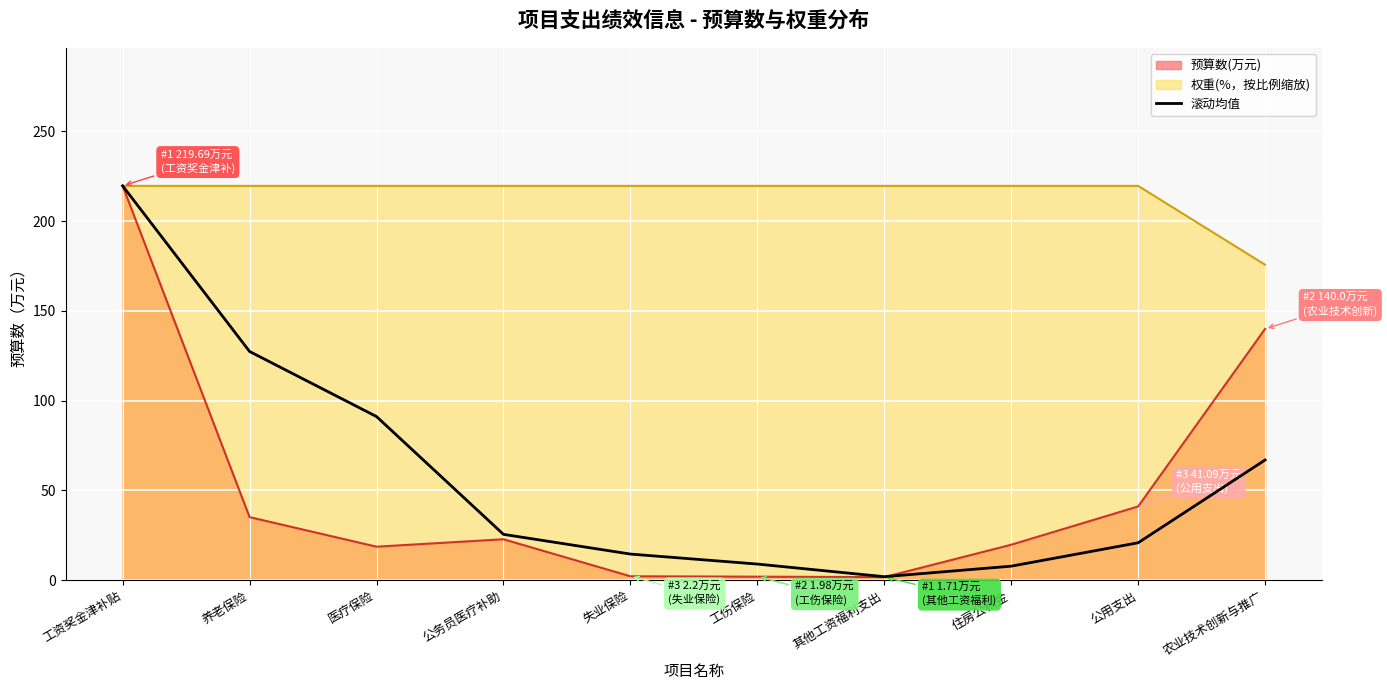

True or false: the data shows 65.4 at 养老保险.

False